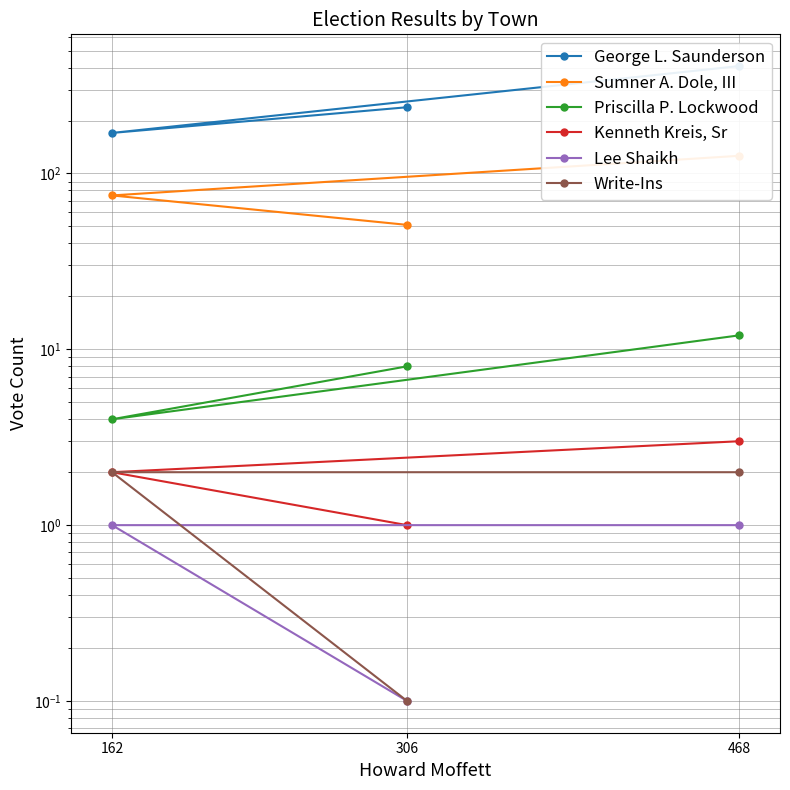

Is it true that George L. Saunderson equals 227.9 at 162?

False